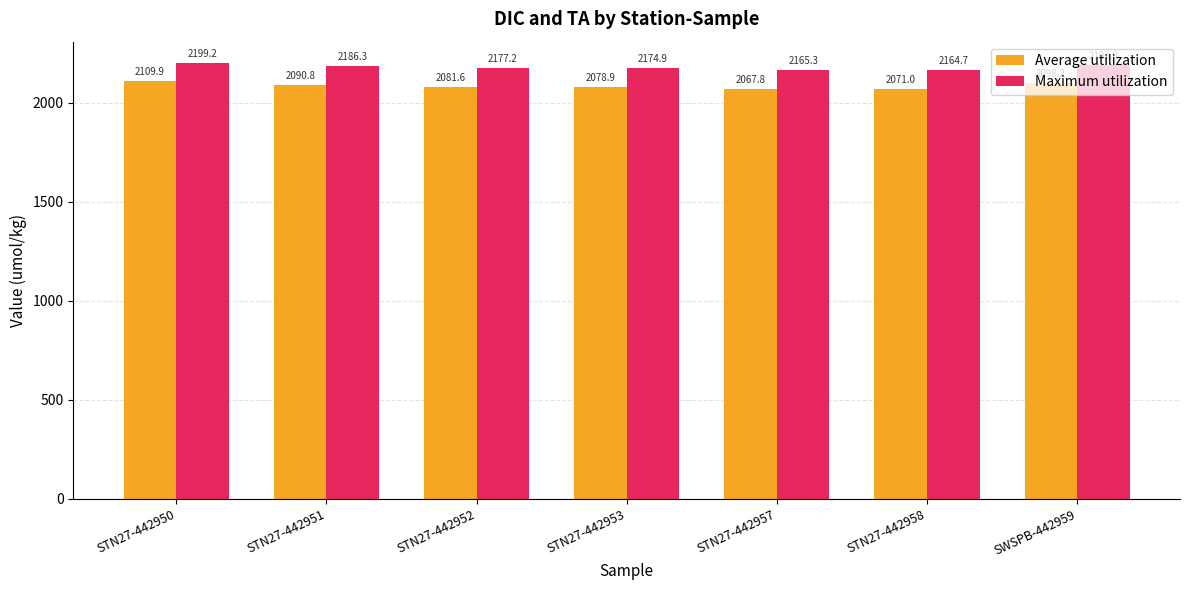

How many values in the Maximum utilization series exceed 2177?

4